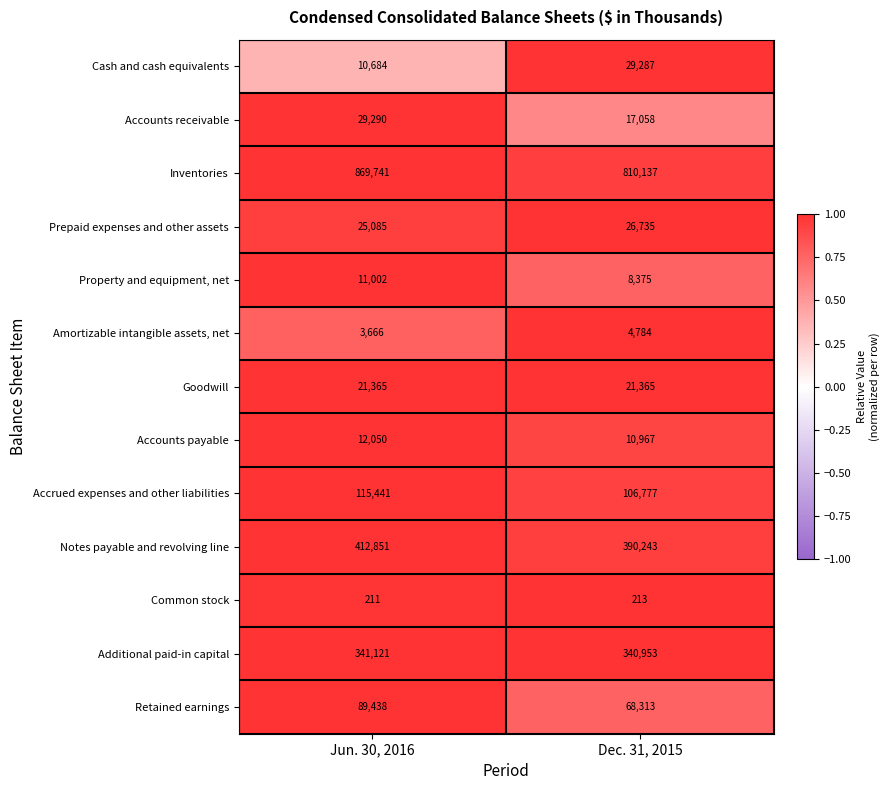

What is the spread (max minus min) of values at Dec. 31, 2015?

809924